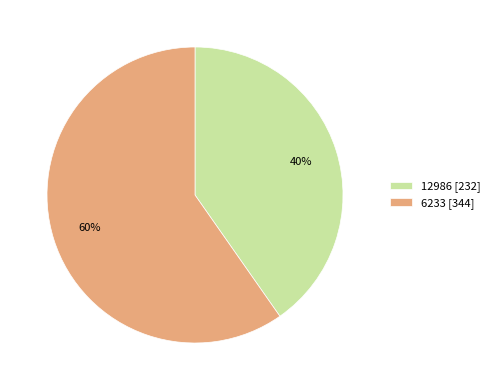

Is the sum of 12986 [232] and 6233 [344] greater than half?

Yes